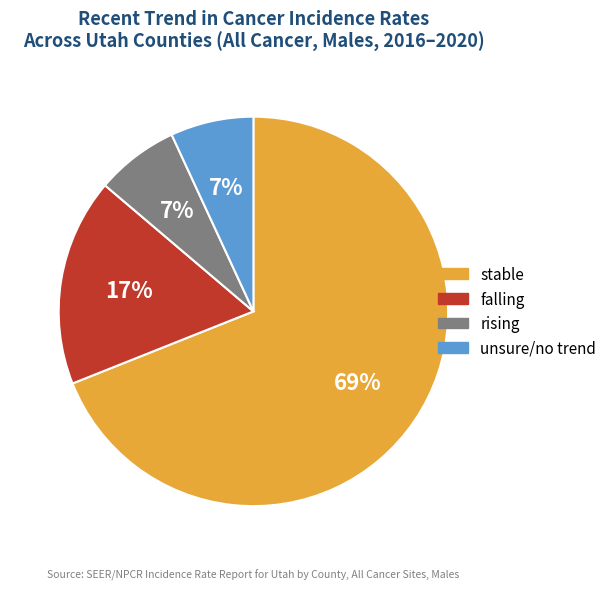

Is there a majority slice in this chart?

Yes